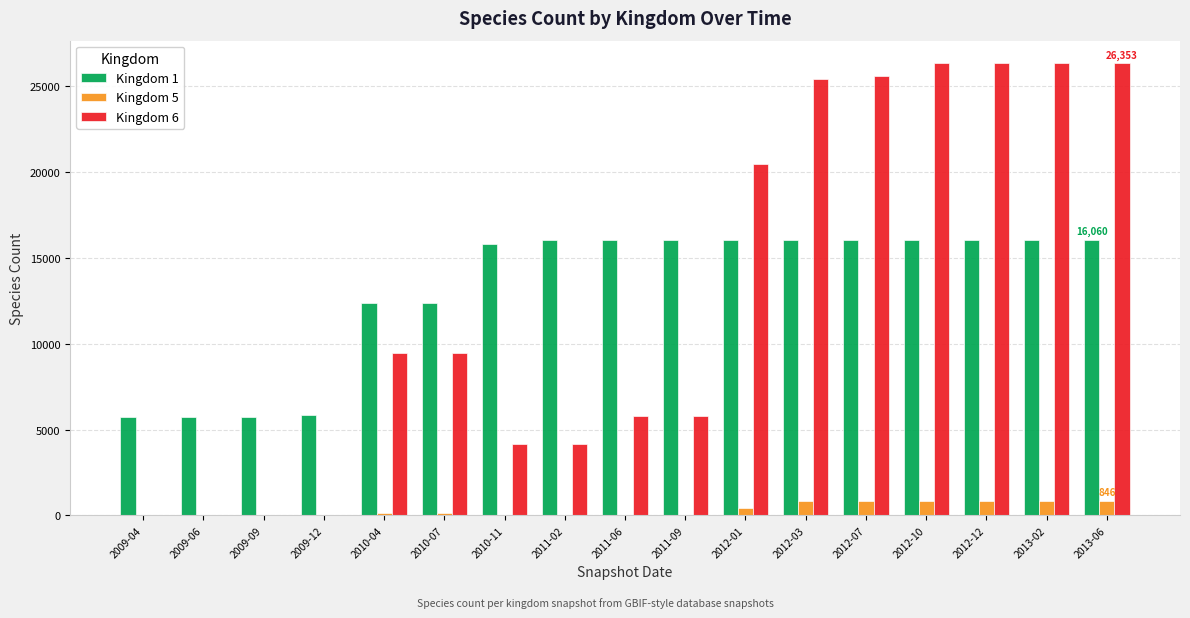

What is the greatest value displayed?

26353